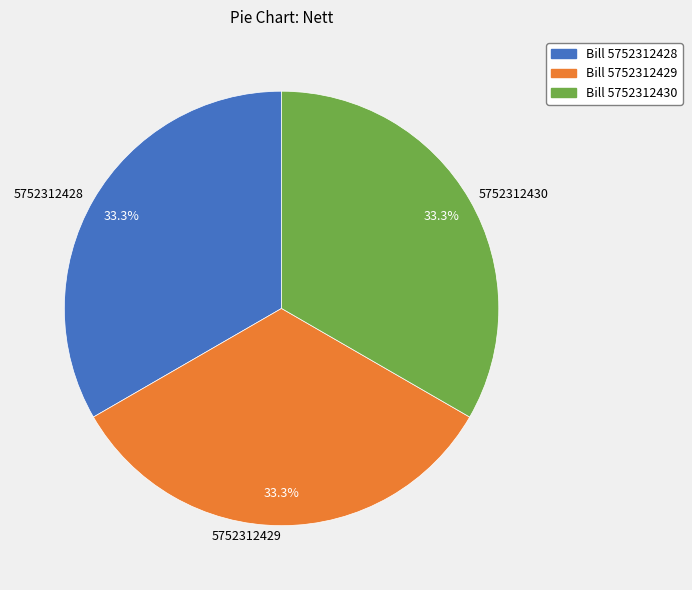

The 5752312429 slice represents 28% of the pie. True or false?

False